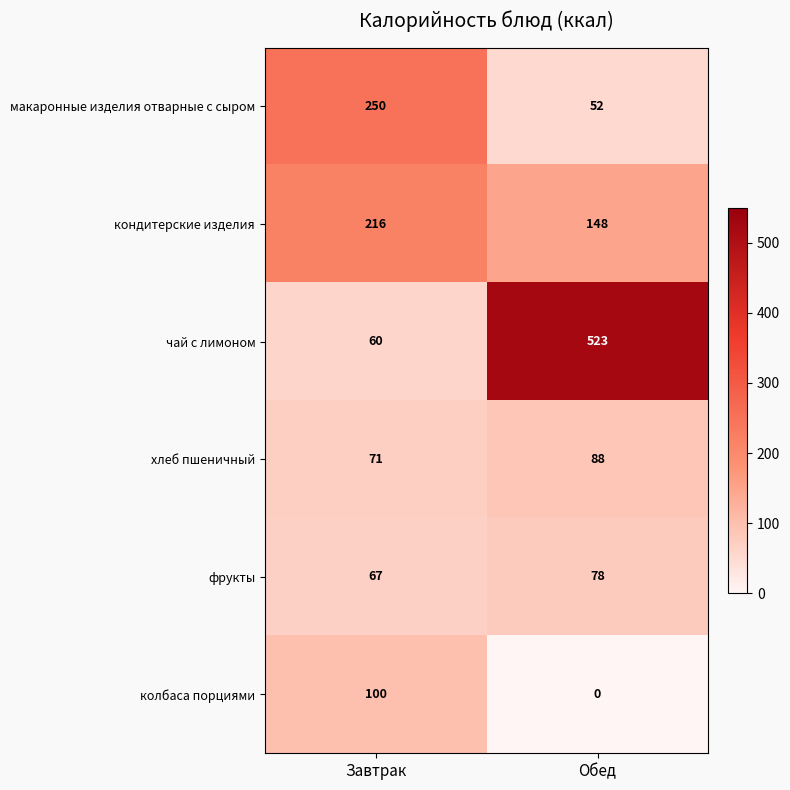

Which category has the lowest value in the хлеб пшеничный series?

Завтрак